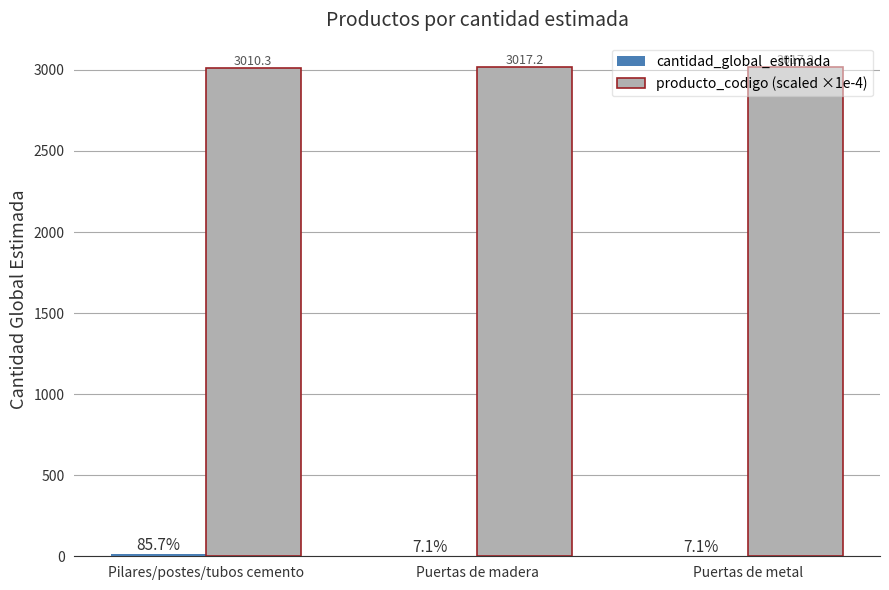

Are the bars grouped side by side (vs. stacked)?

Yes